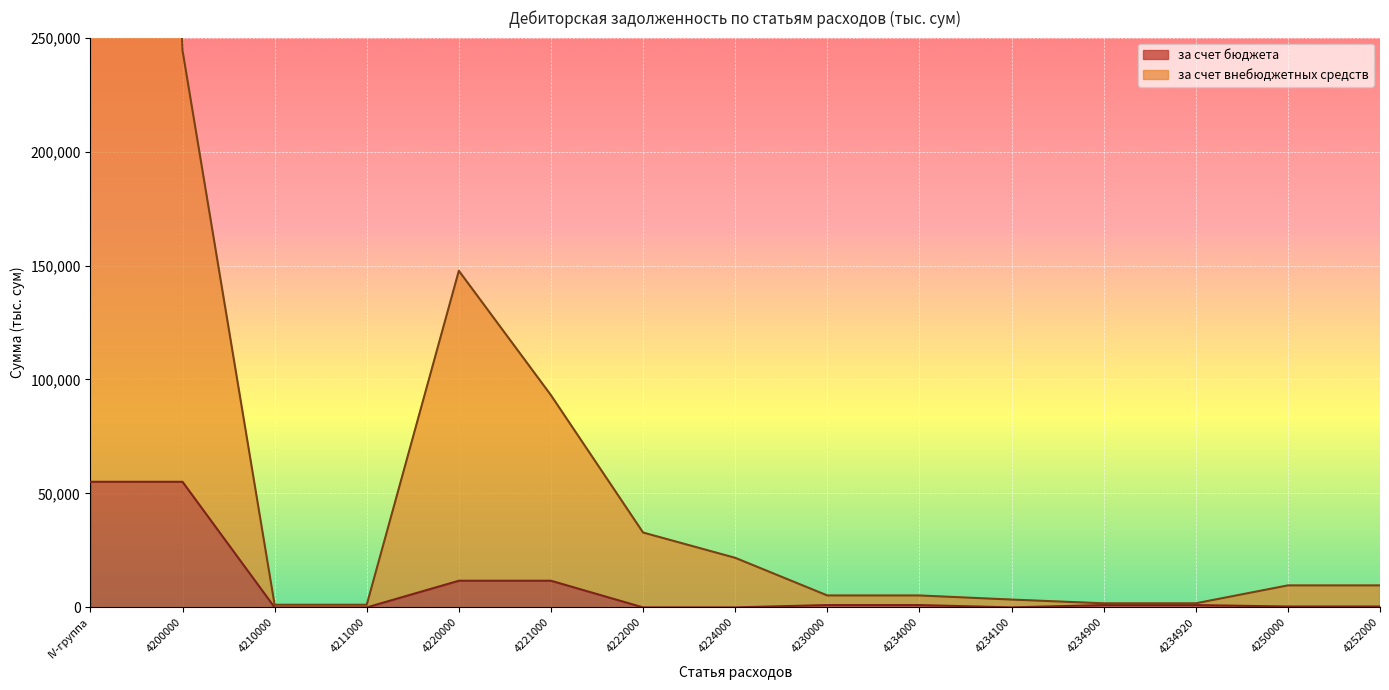

Which series has the largest total across all categories?

за счет внебюджетных средств